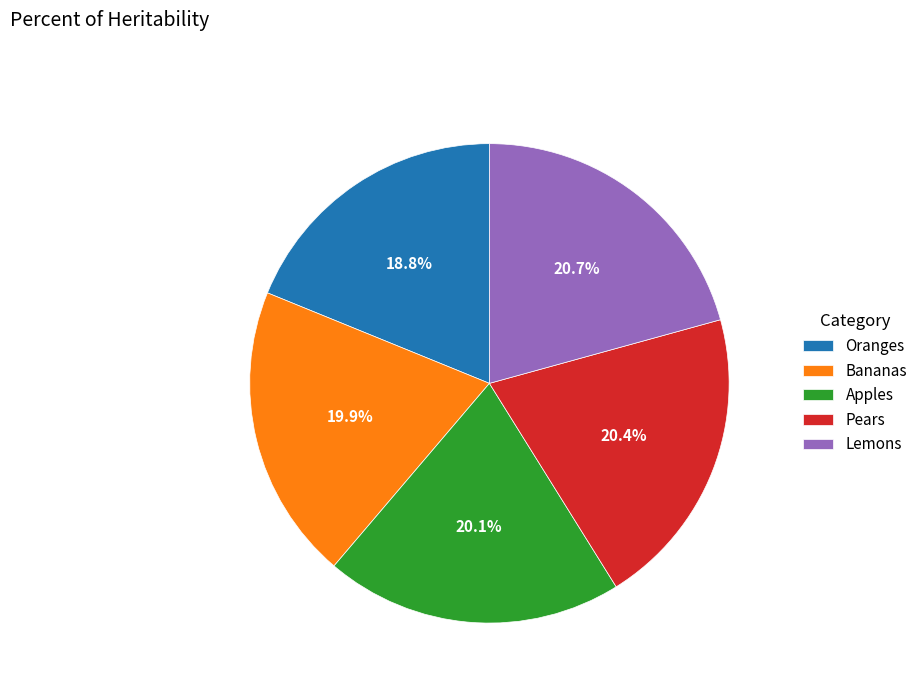

How much of the chart is everything except Pears?

79.6%